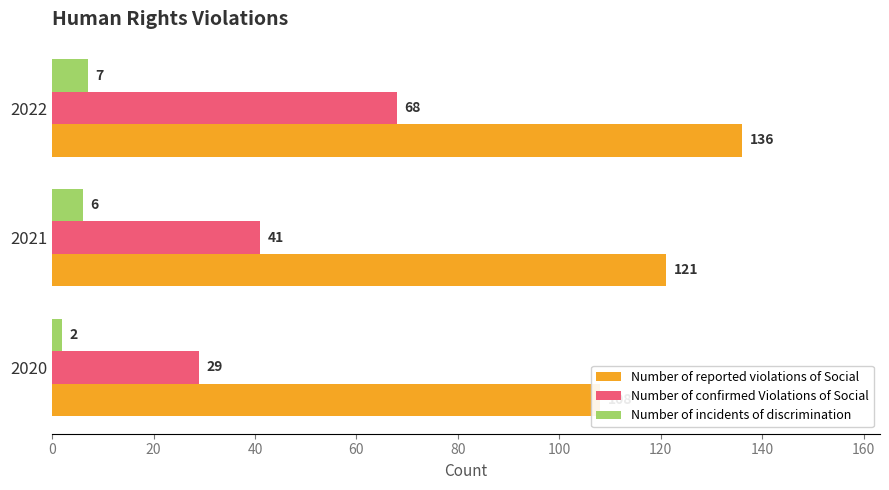

List the labels in order of Number of incidents of discrimination value, smallest first.

0, 20, 40